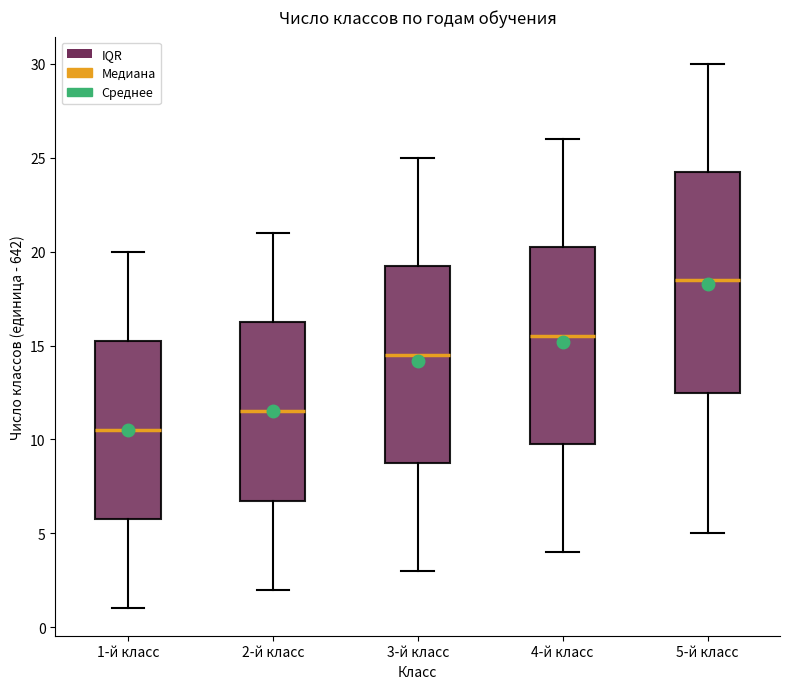

Where does the lower whisker of the box for 4-й класс end on the y-axis? The values are not printed on the chart, so give them approximately, as read against the axis.

4.0